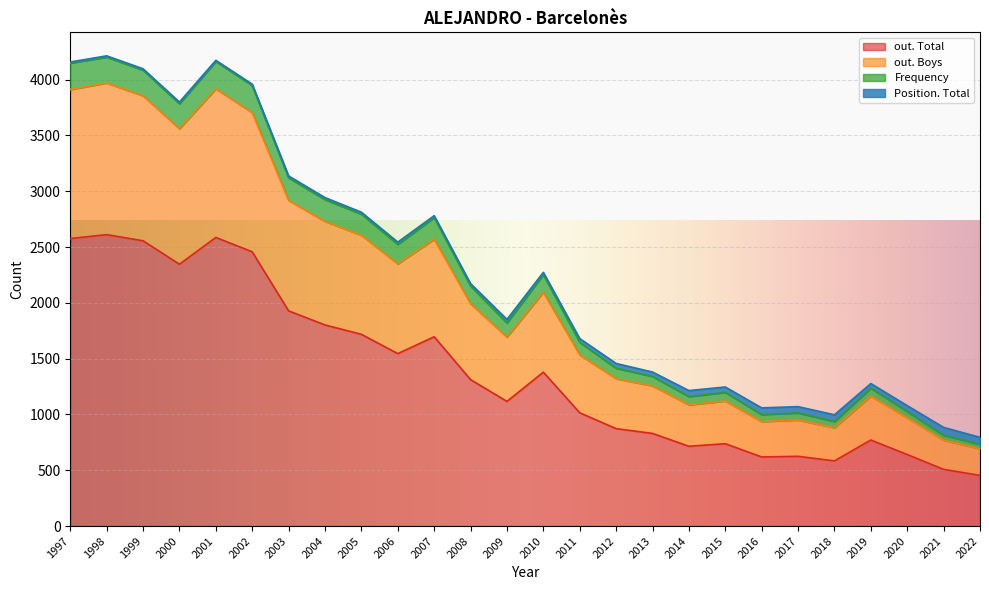

What is the minimum value shown in the chart?

454